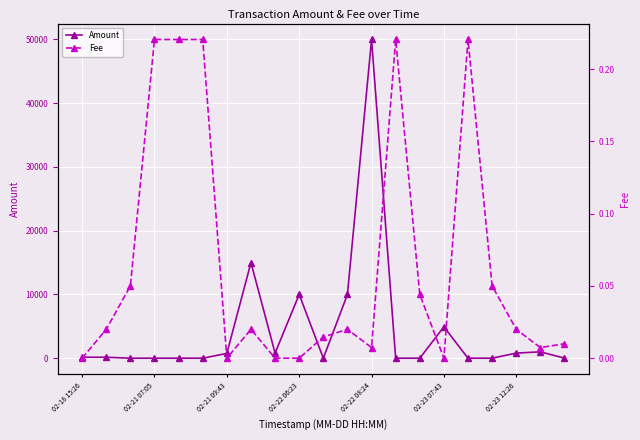

True or false: Amount has more than 2 interior local peaks.

True